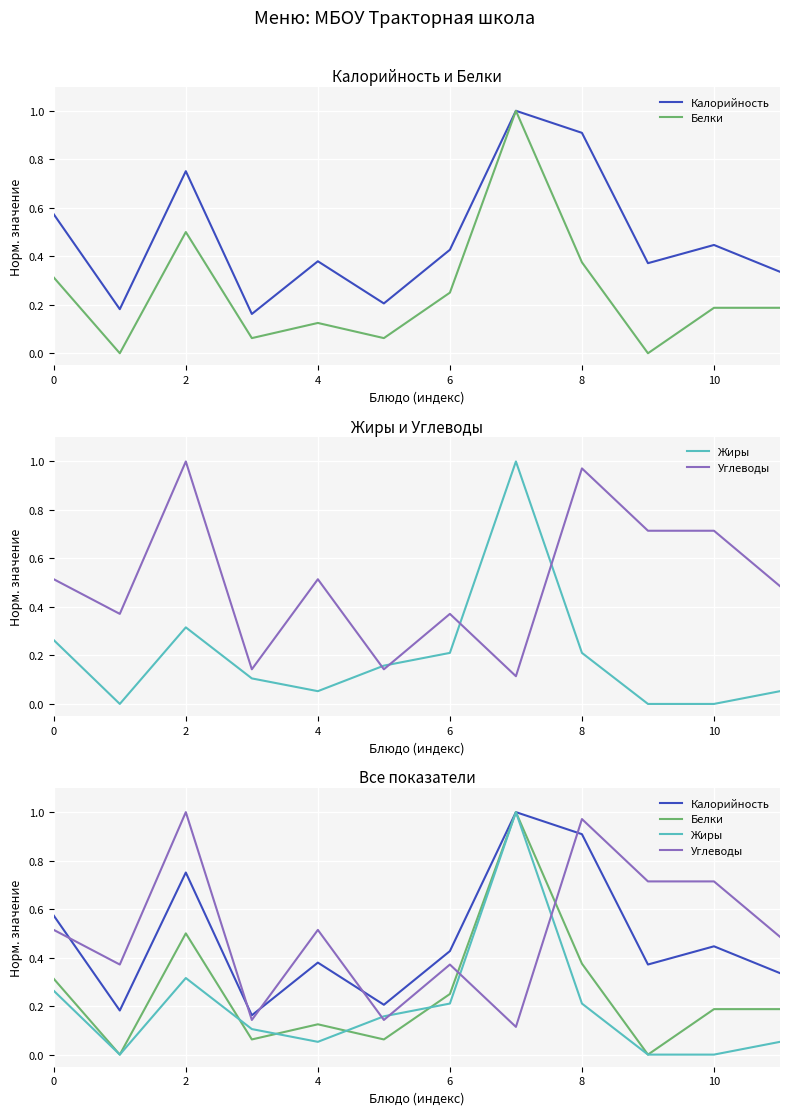

Read the Углеводы value at 0.

0.5